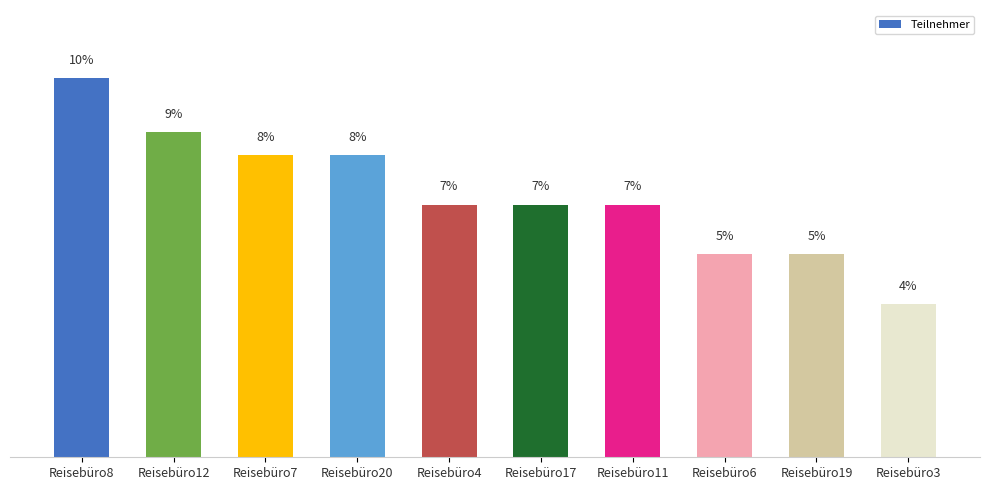

Are the bars horizontal?

No